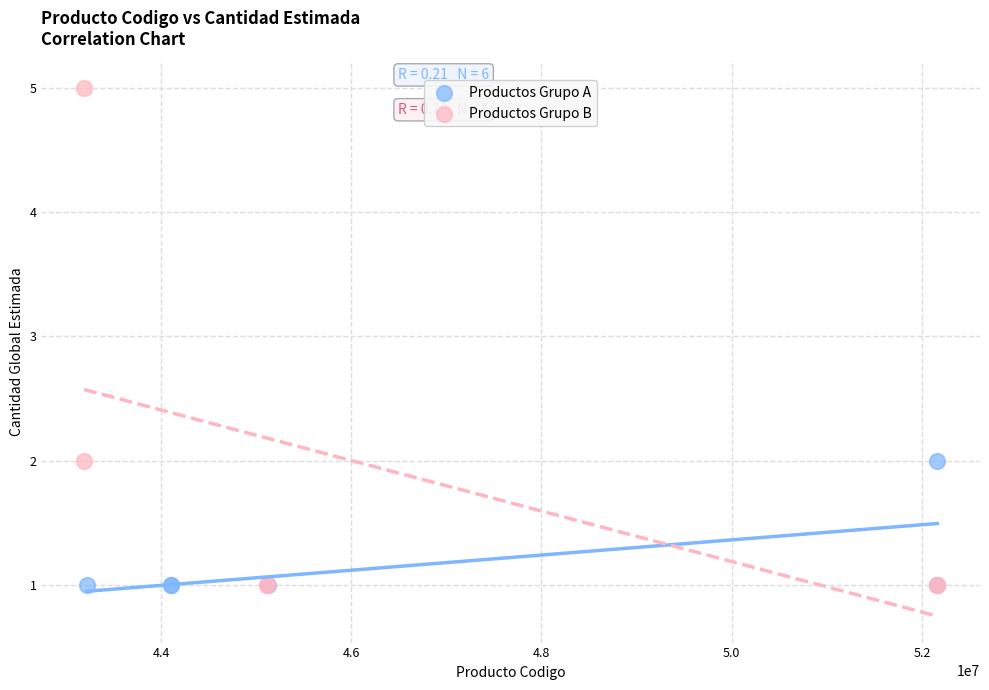

Which series reaches the maximum Y coordinate?

Productos Grupo B